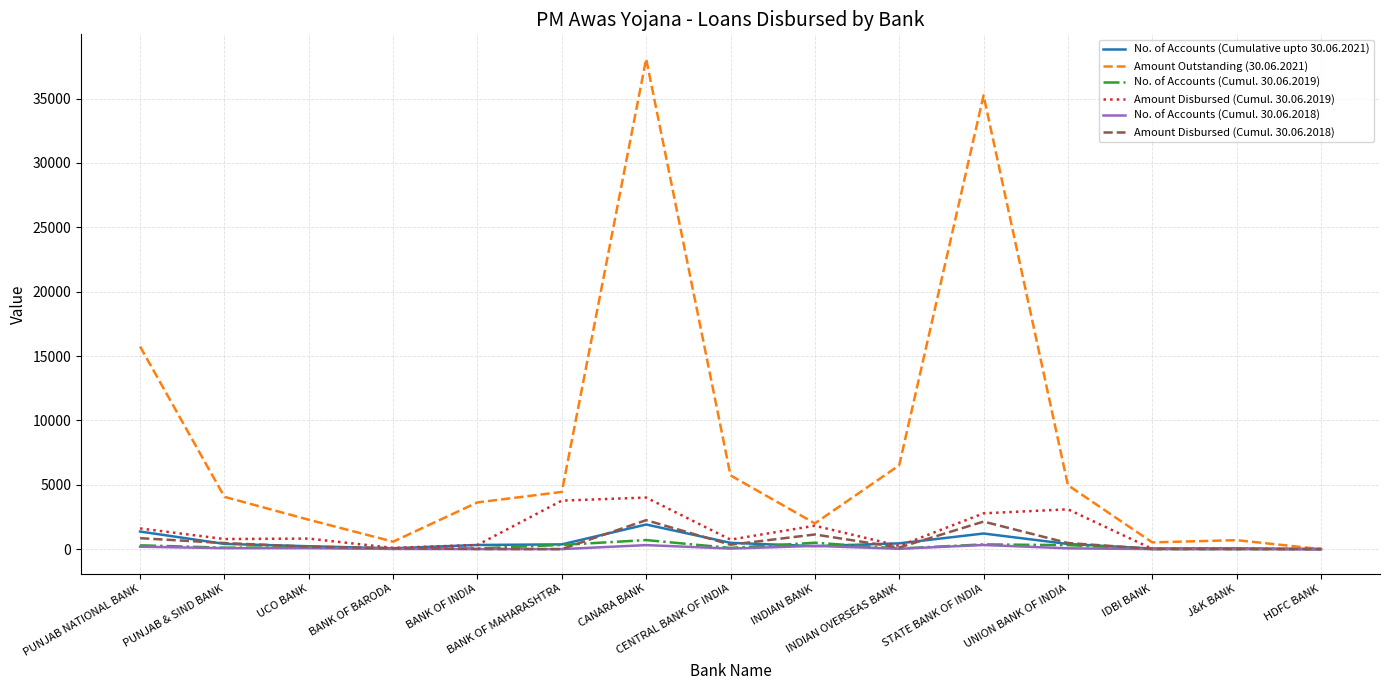

What position from the right is BANK OF INDIA?

11